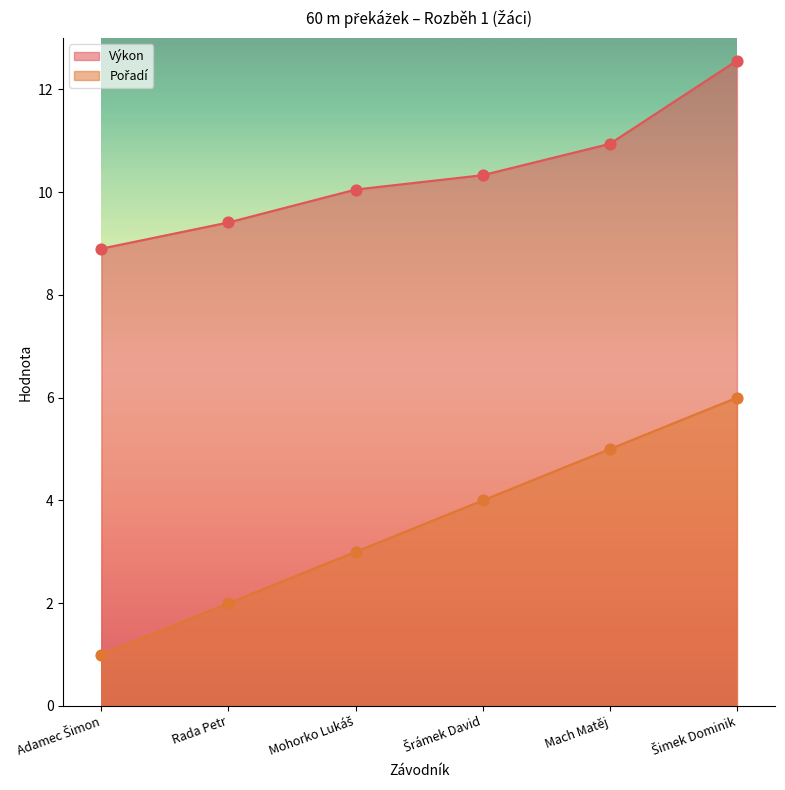

Which series has the largest total across all categories?

Výkon